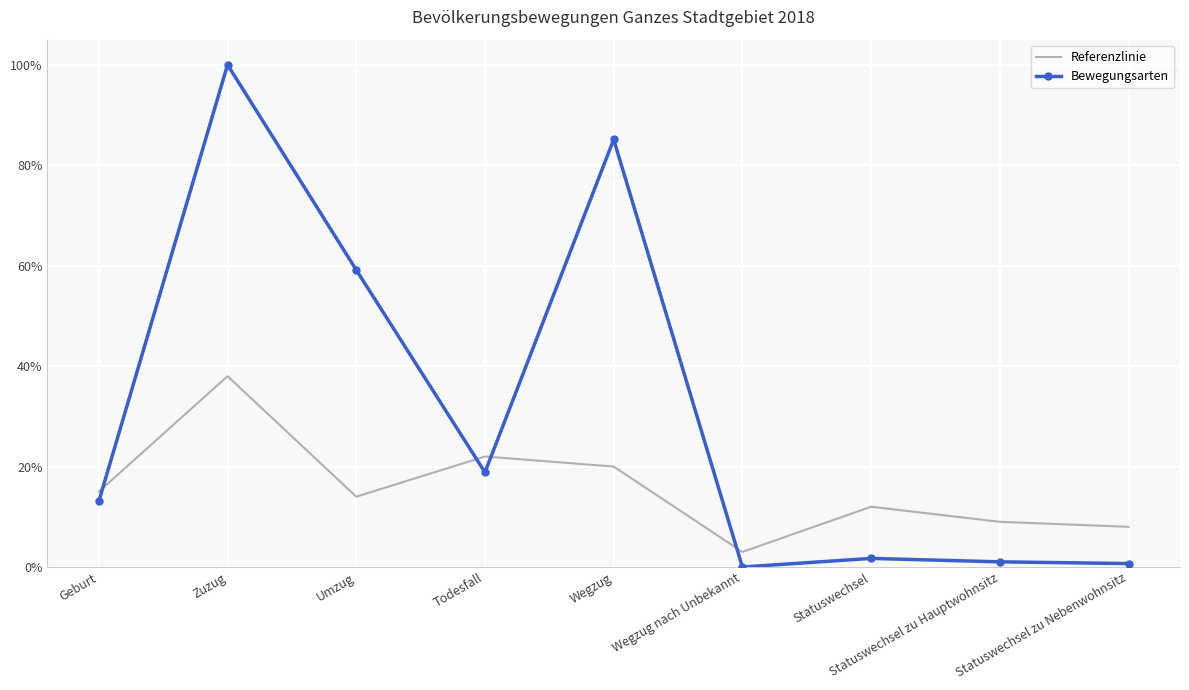

Reading left to right, what are all the values shown in this chart?

Referenzlinie: Geburt=0.1	Zuzug=0.4	Umzug=0.1	Todesfall=0.2	Wegzug=0.2	Wegzug nach Unbekannt=0.0	Statuswechsel=0.1	Statuswechsel zu Hauptwohnsitz=0.1	Statuswechsel zu Nebenwohnsitz=0.1
Bewegungsarten: Geburt=0.1	Zuzug=1.0	Umzug=0.6	Todesfall=0.2	Wegzug=0.9	Wegzug nach Unbekannt=0.0	Statuswechsel=0.0	Statuswechsel zu Hauptwohnsitz=0.0	Statuswechsel zu Nebenwohnsitz=0.0